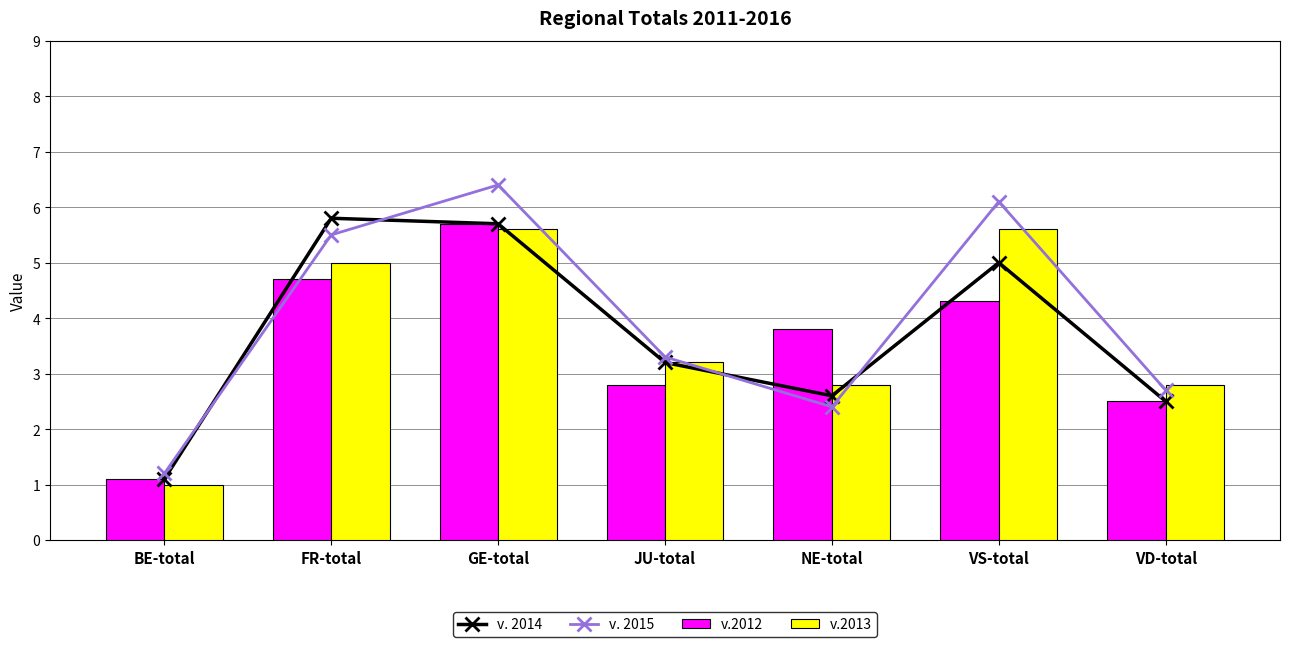

What is the label of the 1st bar from the left?

BE-total